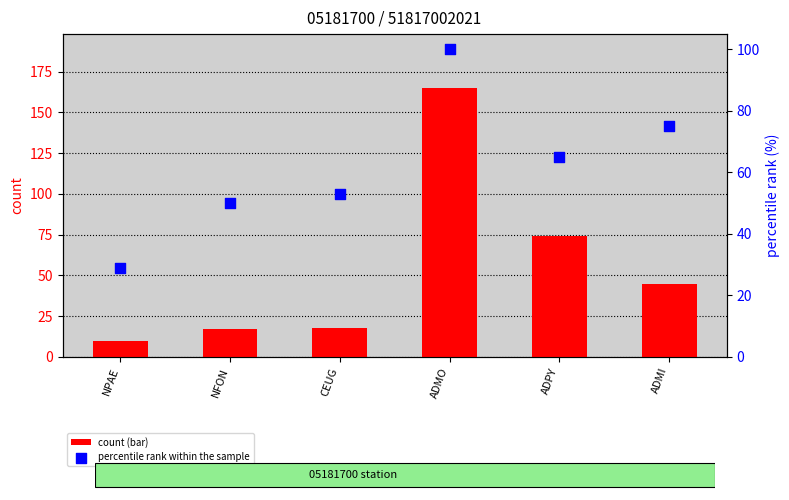

What is the total value across all series at CEUG?

71